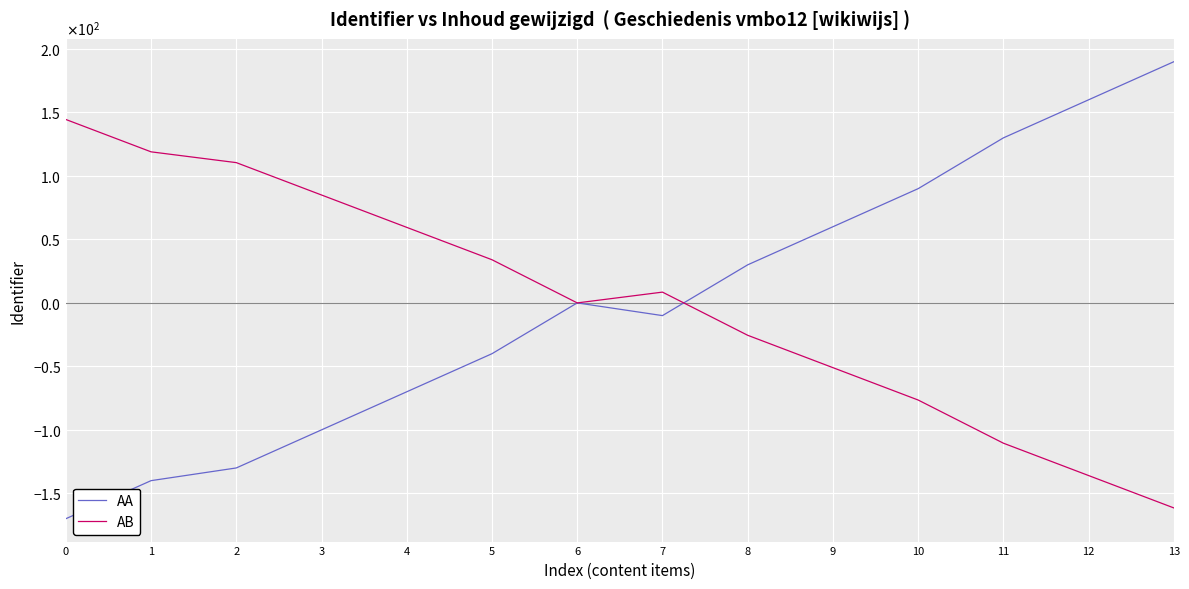

How many interior local peaks does the AB series have?

1